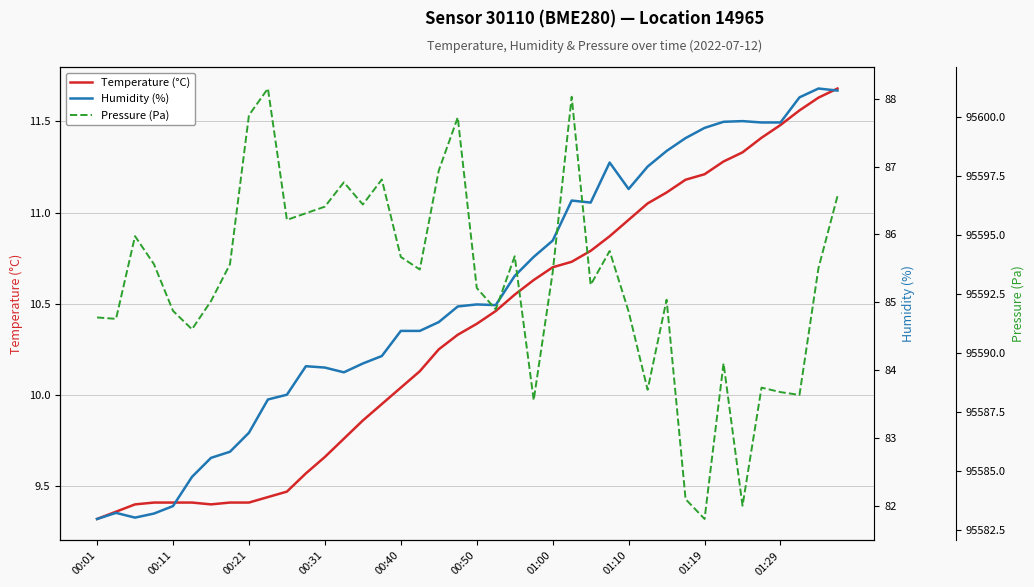

The Temperature (°C) series shows 19.4 at 01:19. True or false?

False